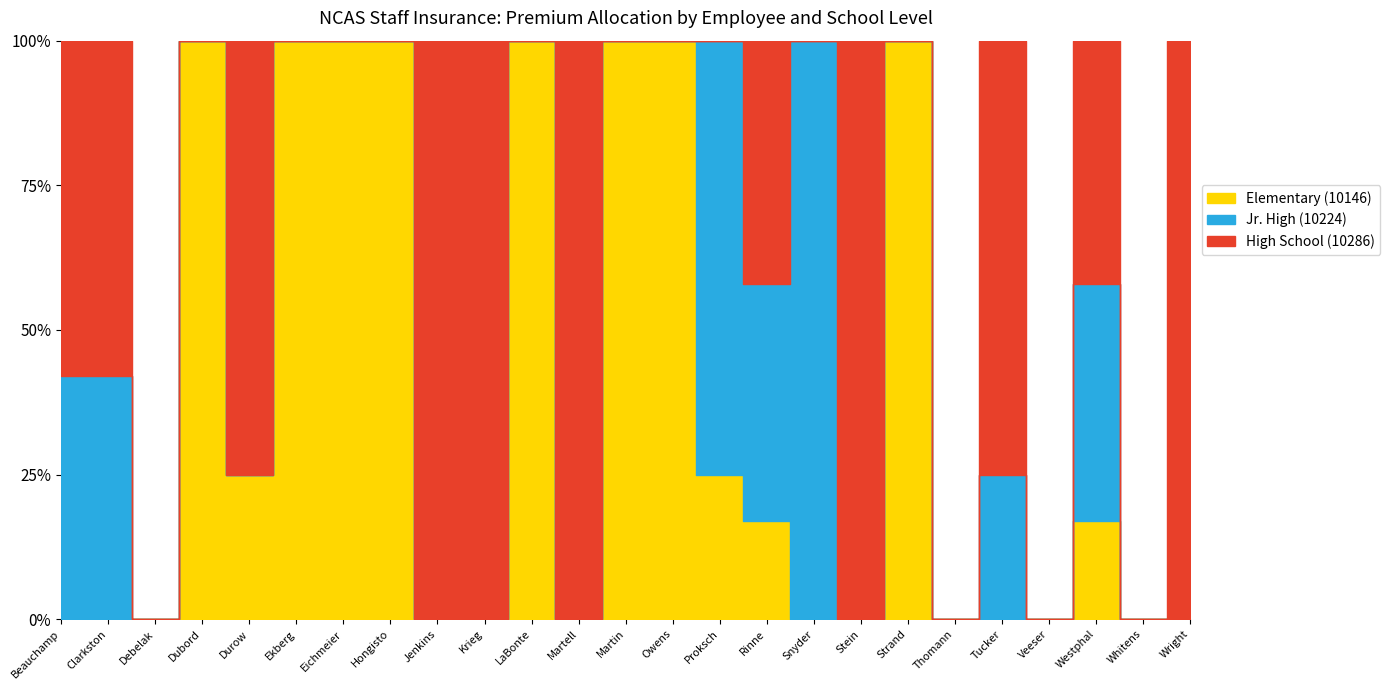

What is the approximate value of Elementary (10146) at Durow?

4952.0